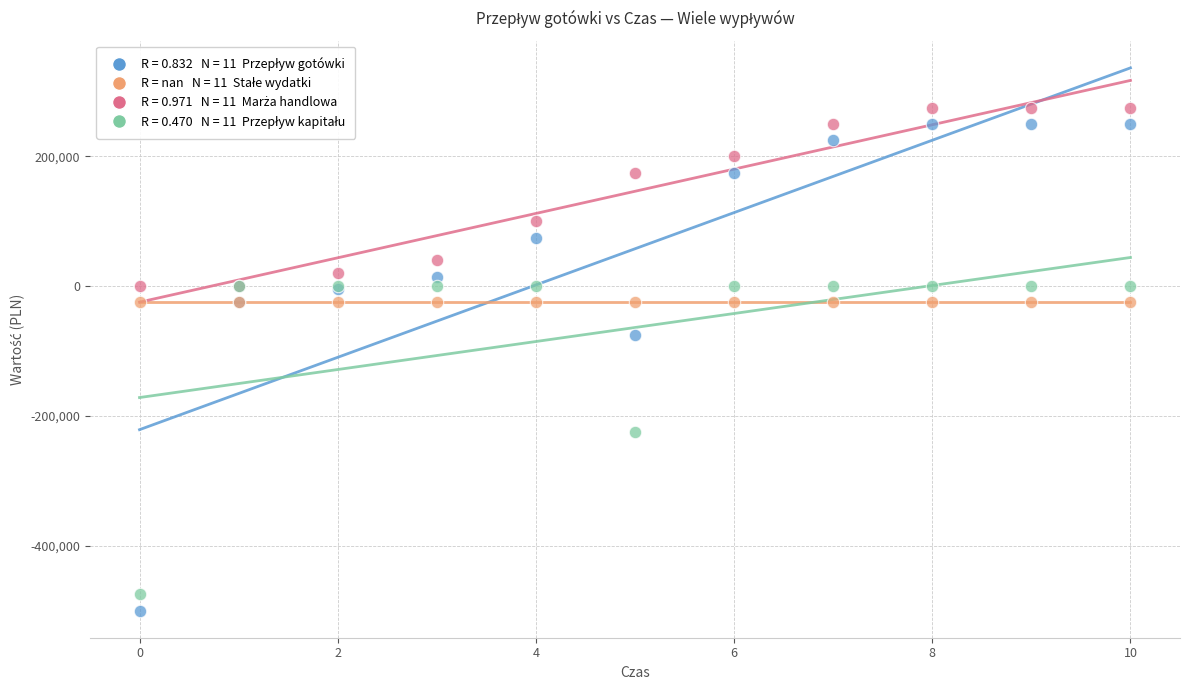

Across all series, what Y value is closest to -112500?

-75000